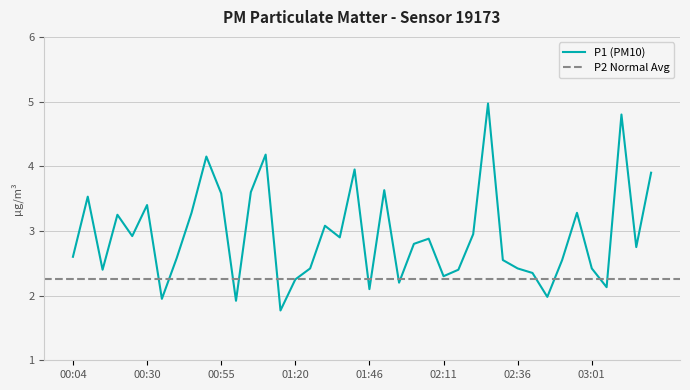

Does the chart have visible grid lines?

Yes